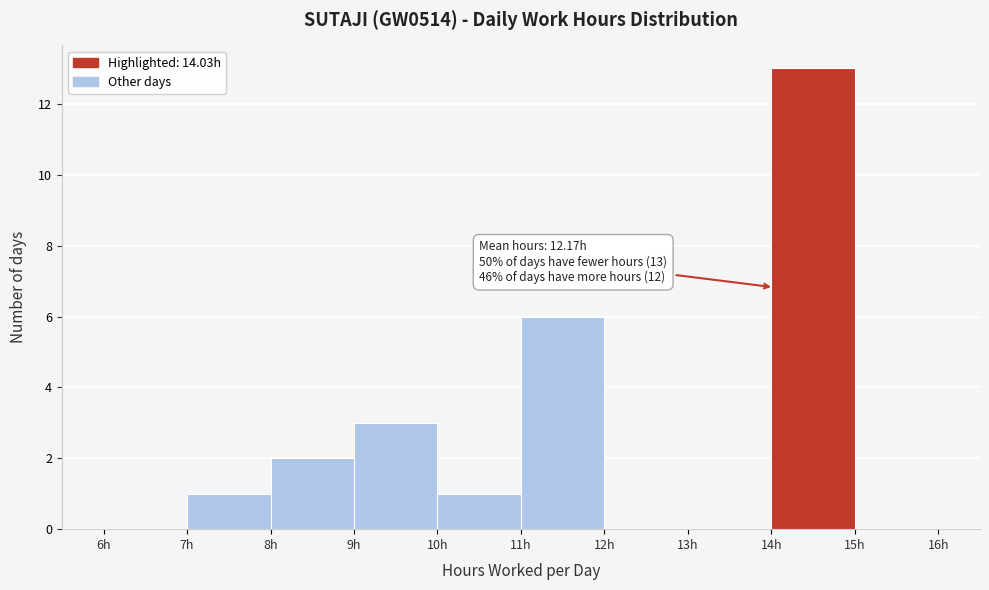

Which range on the x-axis has the tallest bar?

14 to 15